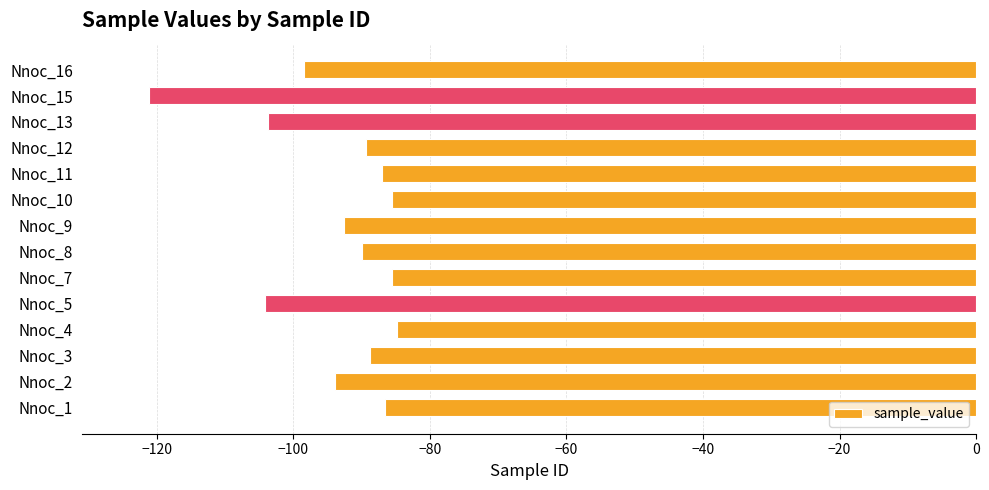

What is the change in value from Nnoc_10 to Nnoc_15?

-35.6